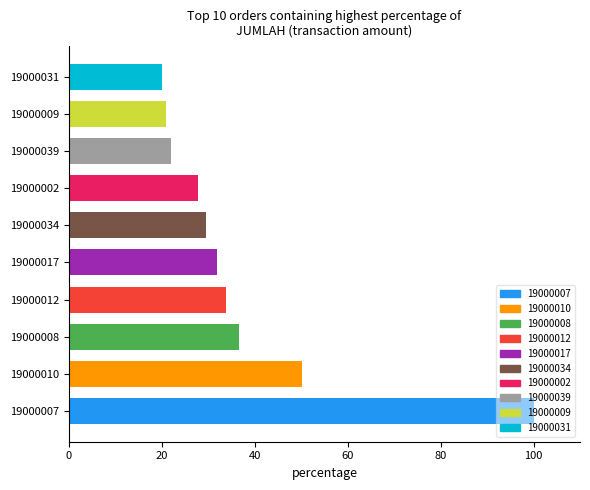

Where is the data nearest to the value 59?

19000010